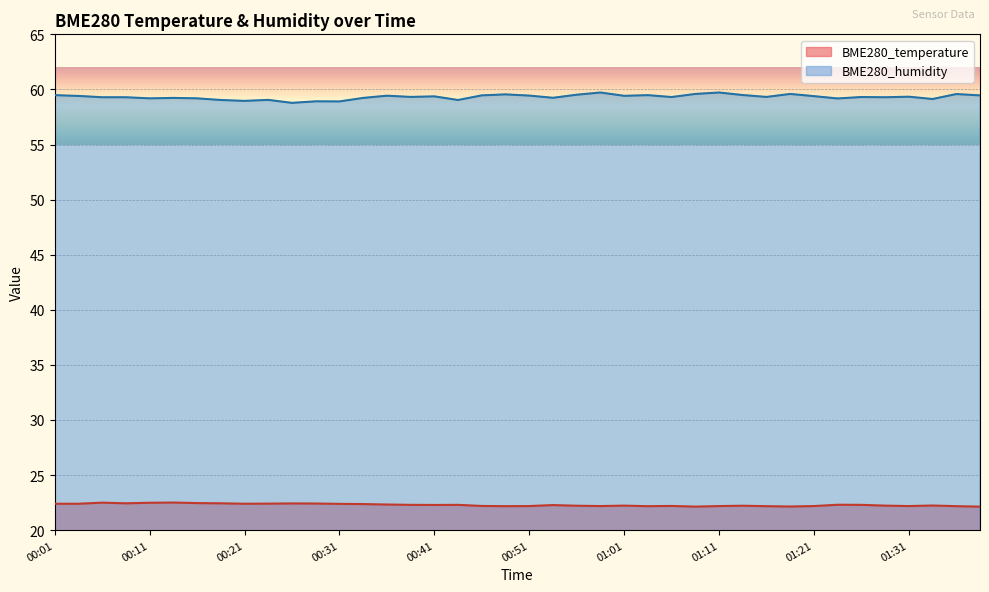

Which has a higher value, 01:09 or 00:21?

00:21